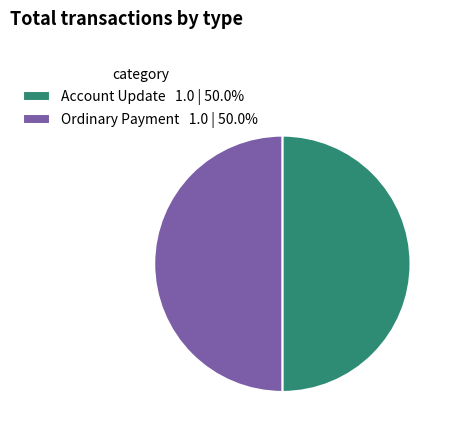

Do Account Update 1.0 | 50.0% and Ordinary Payment 1.0 | 50.0% together represent more than half of the pie?

Yes